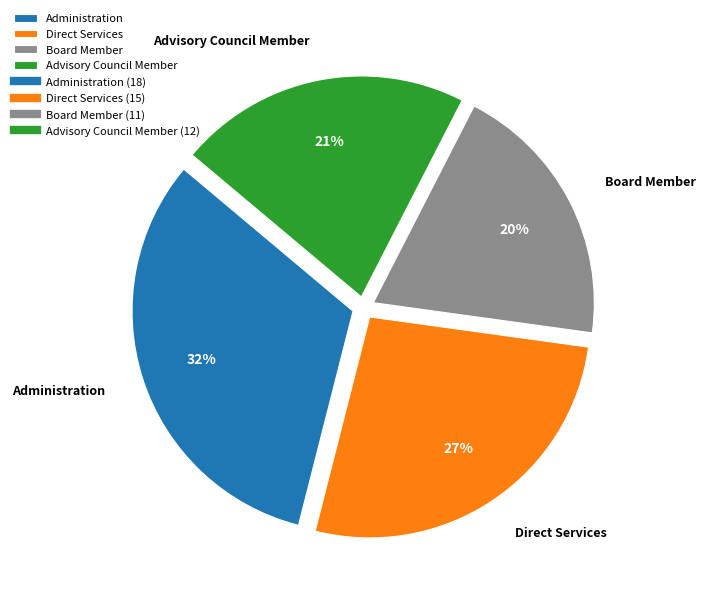

Does Advisory Council Member account for over 50% of the chart?

No